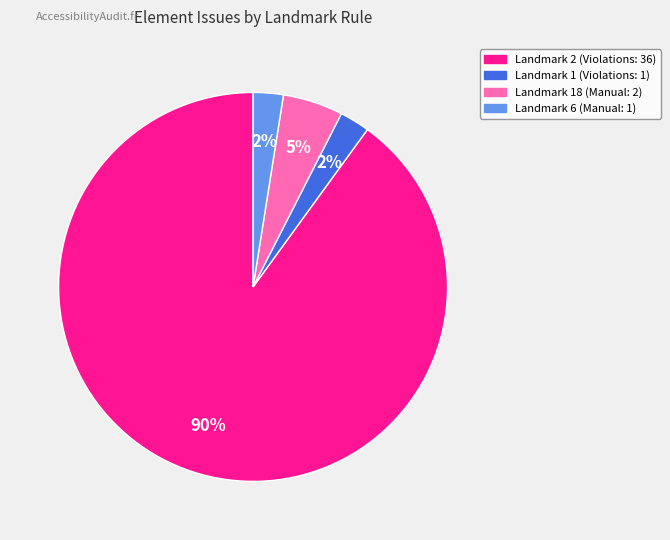

Is Landmark 6 (Manual: 1) the majority of the pie?

No